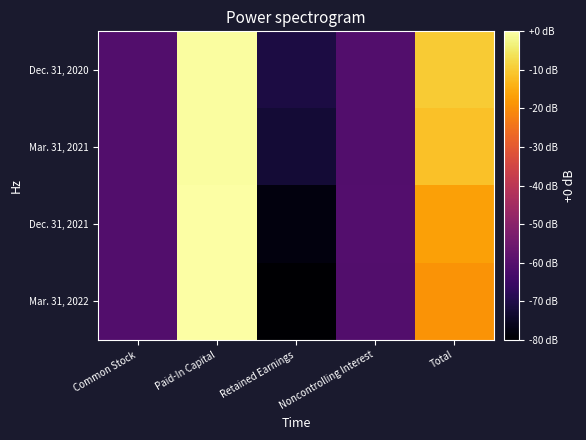

What is the total value across all series at Noncontrolling Interest?

2005